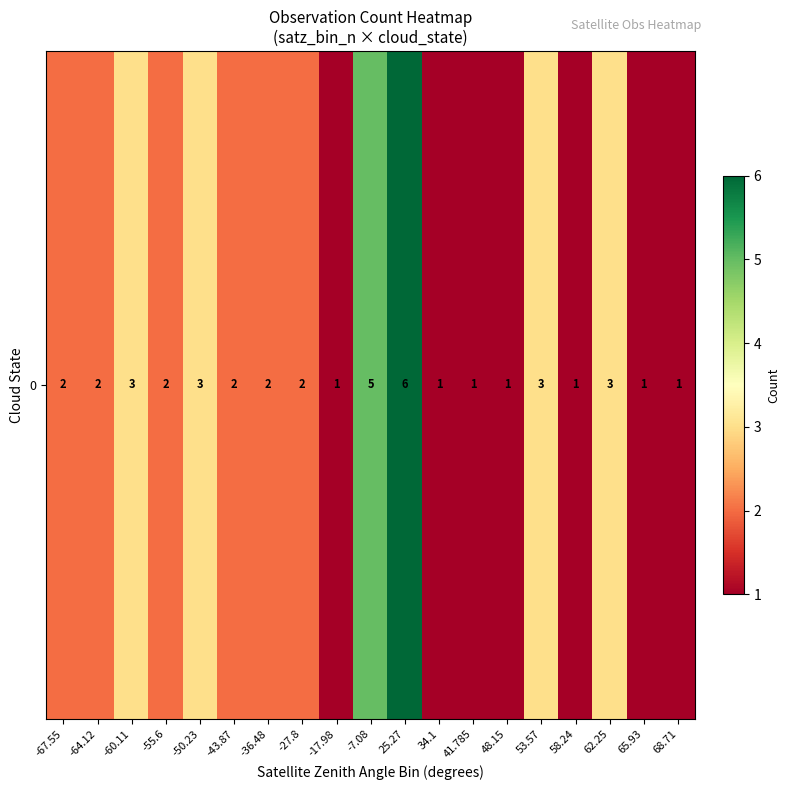

Rank the categories by value from lowest to highest.

-17.98, 34.1, 41.785, 48.15, 58.24, 65.93, 68.71, -67.55, -64.12, -55.6, -43.87, -36.48, -27.8, -60.11, -50.23, 53.57, 62.25, -7.08, 25.27